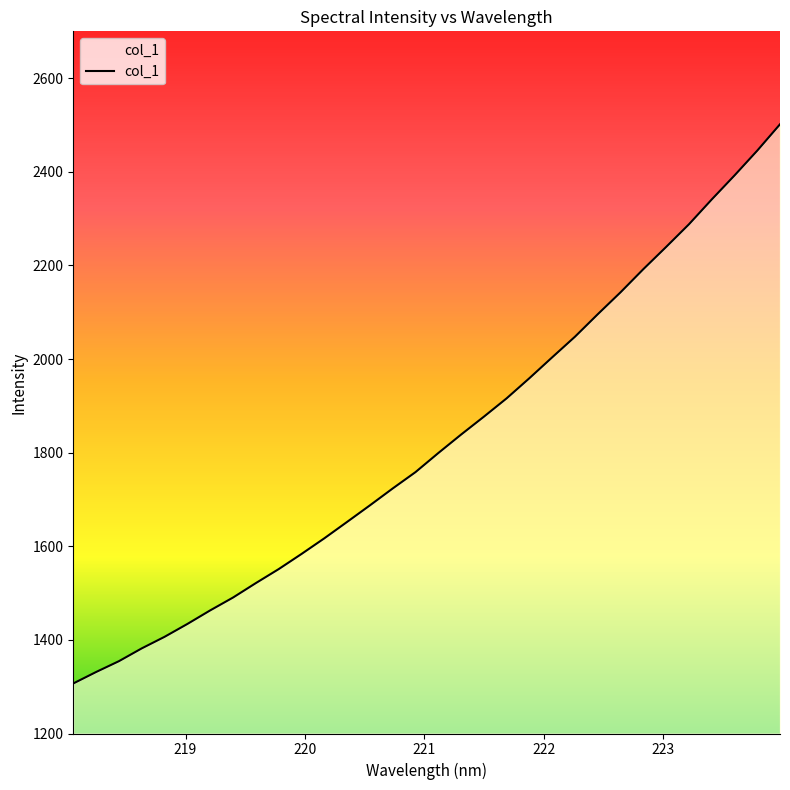

What is the maximum value shown in the chart?

2501.4